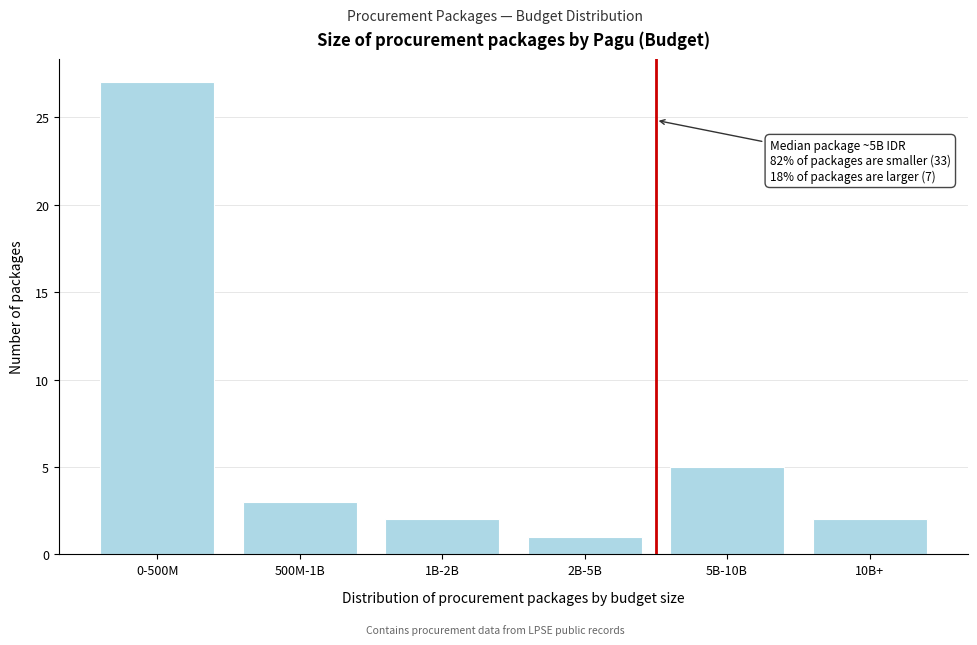

Reading left to right, list all the values displayed in this chart.

27	3	2	1	5	2